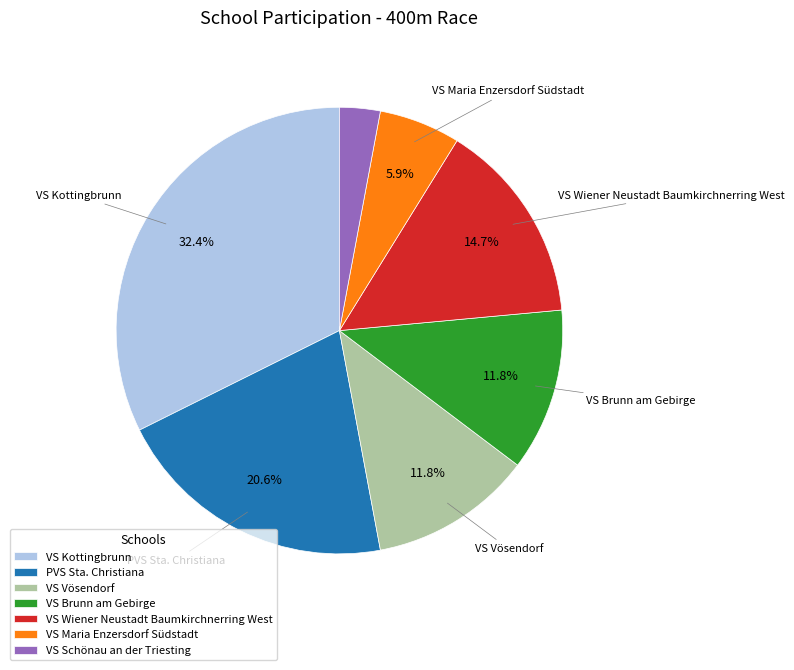

Which slice is the largest?

VS Kottingbrunn